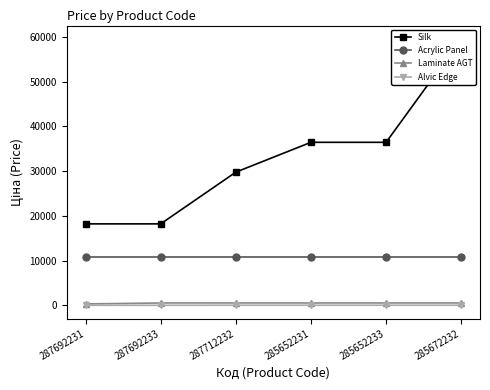

The Acrylic Panel series shows 17106.6 at 287712232. True or false?

False